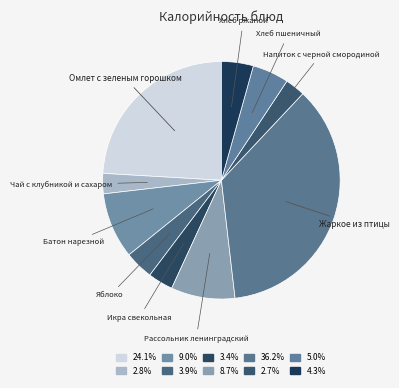

The Батон нарезной slice represents 9% of the pie. True or false?

True